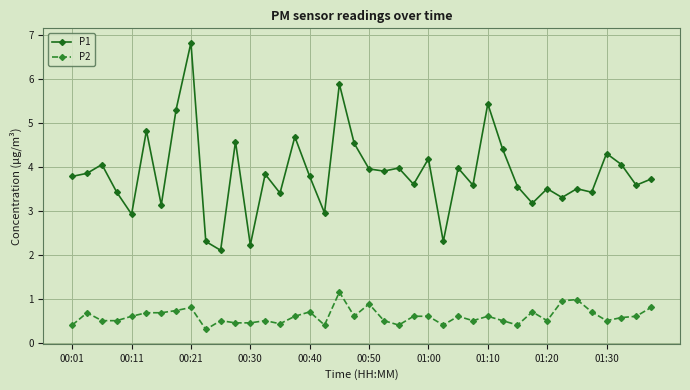

What is the maximum value shown in the chart?

6.8